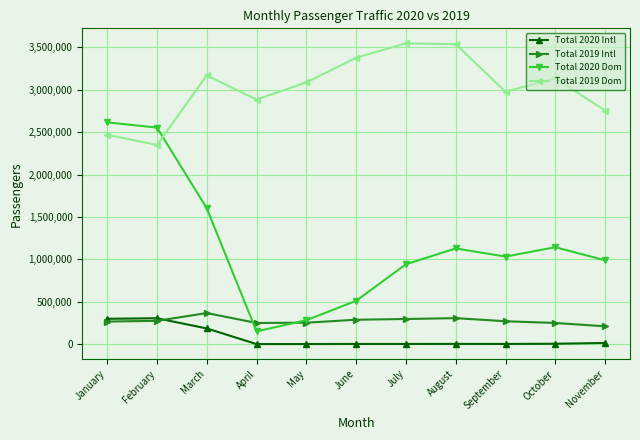

What is the average value of the Total 2019 Dom series?

3027247